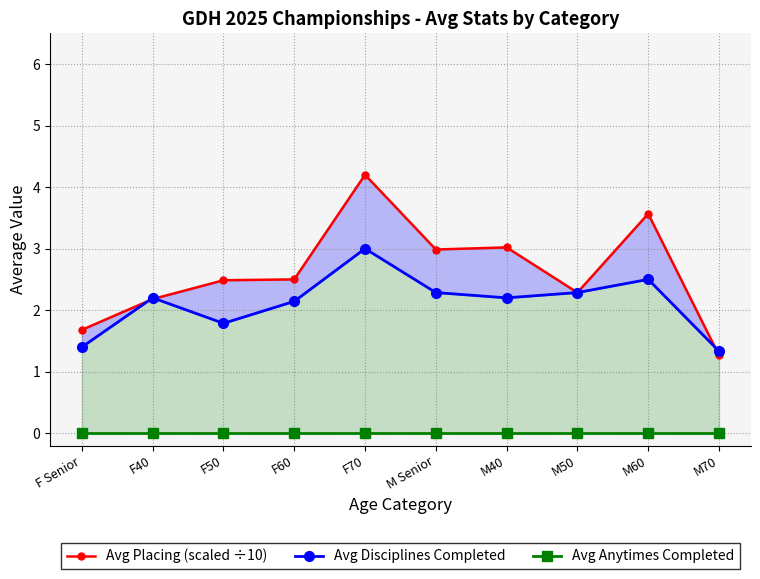

What position from the left is F Senior?

1